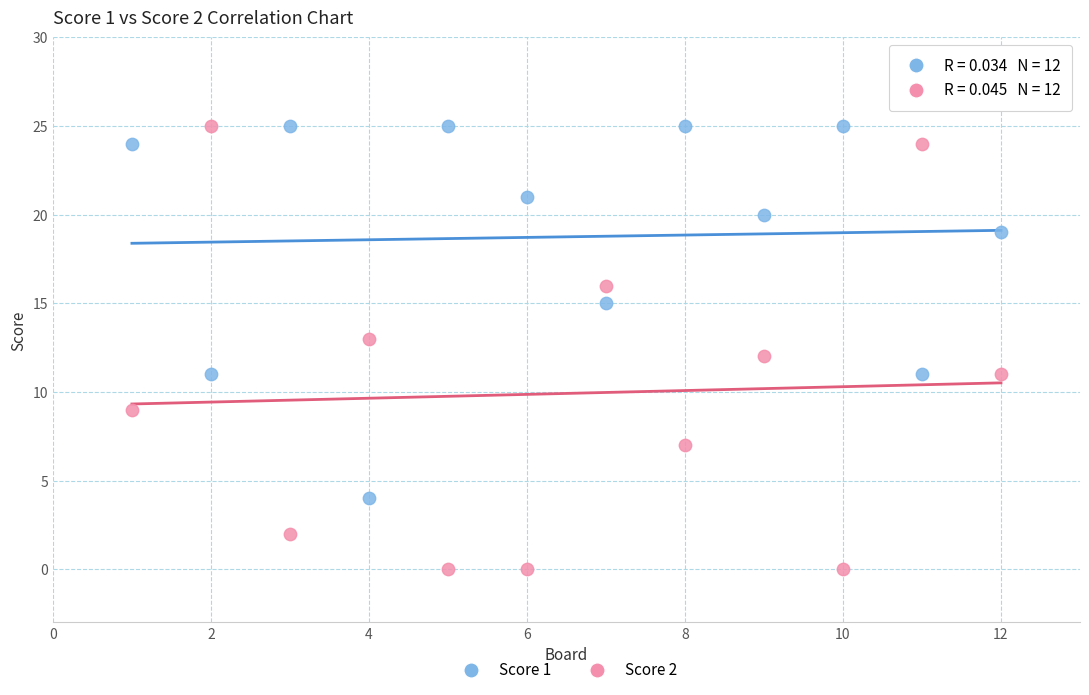

Which series contains the lowest Y value?

Score 2